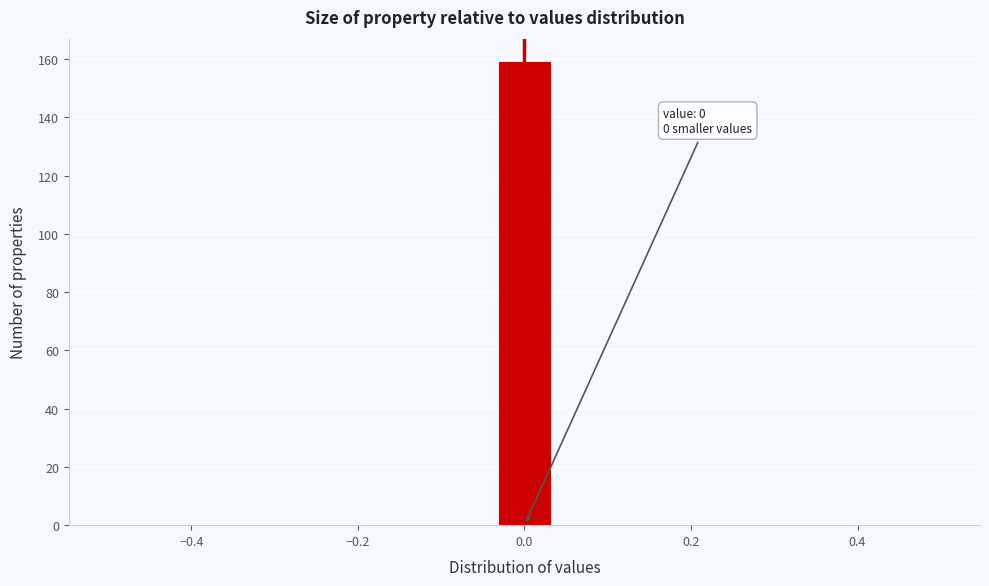

Read against the x-axis, roughly where is the centre of the tallest bar?

0.00